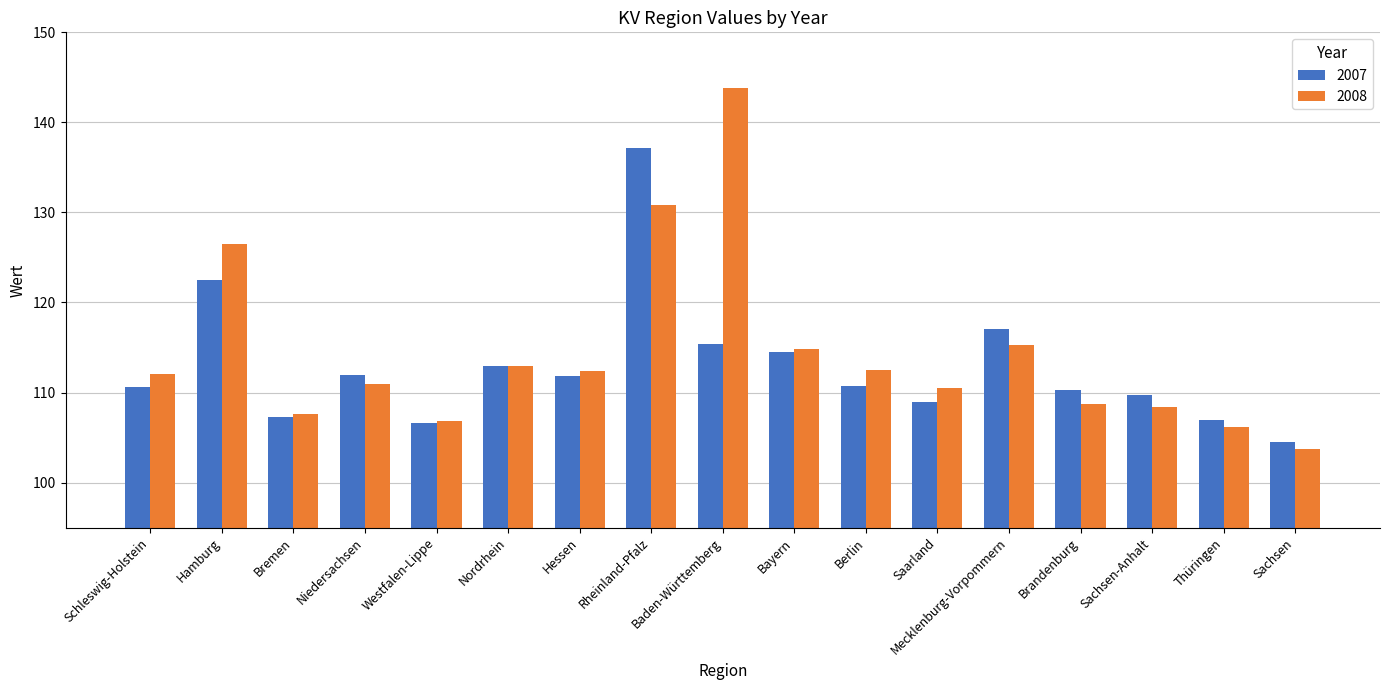

What is the sum of all 2008 values?

1943.9